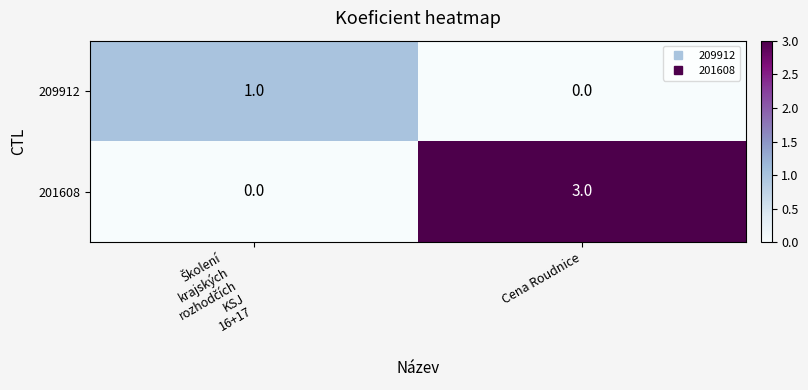

Is it true that 201608 equals 5 at Cena Roudnice?

False